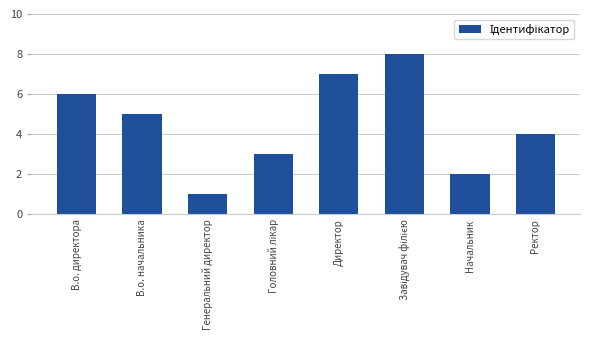

Does the chart contain any negative values?

No